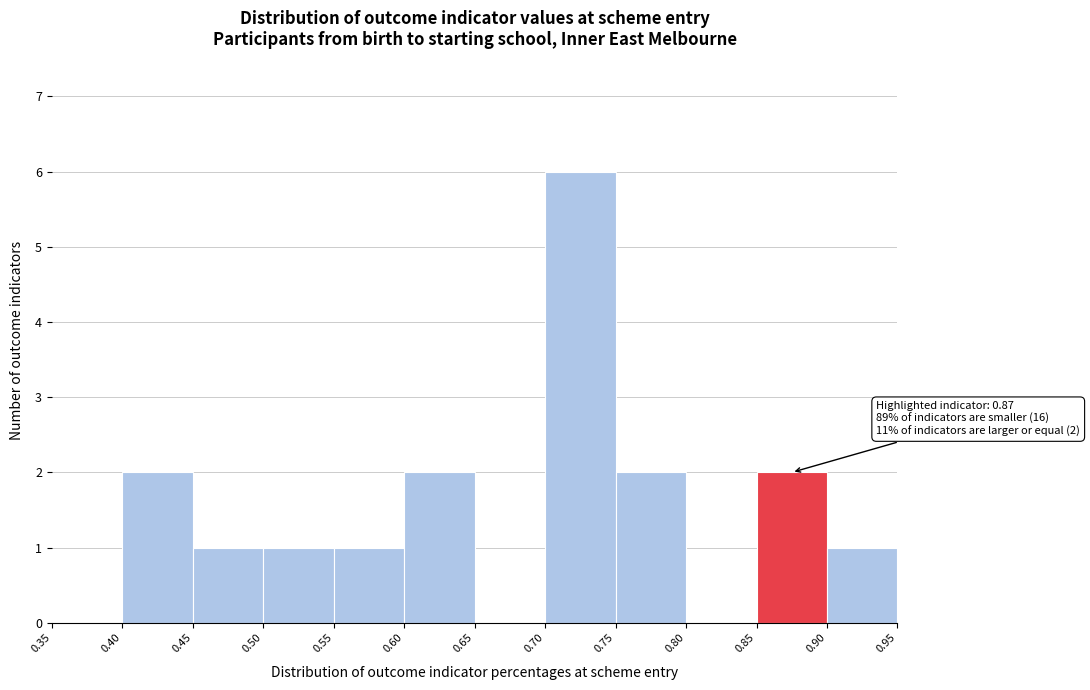

Over which range of the x-axis is the bar tallest?

0.70 to 0.75